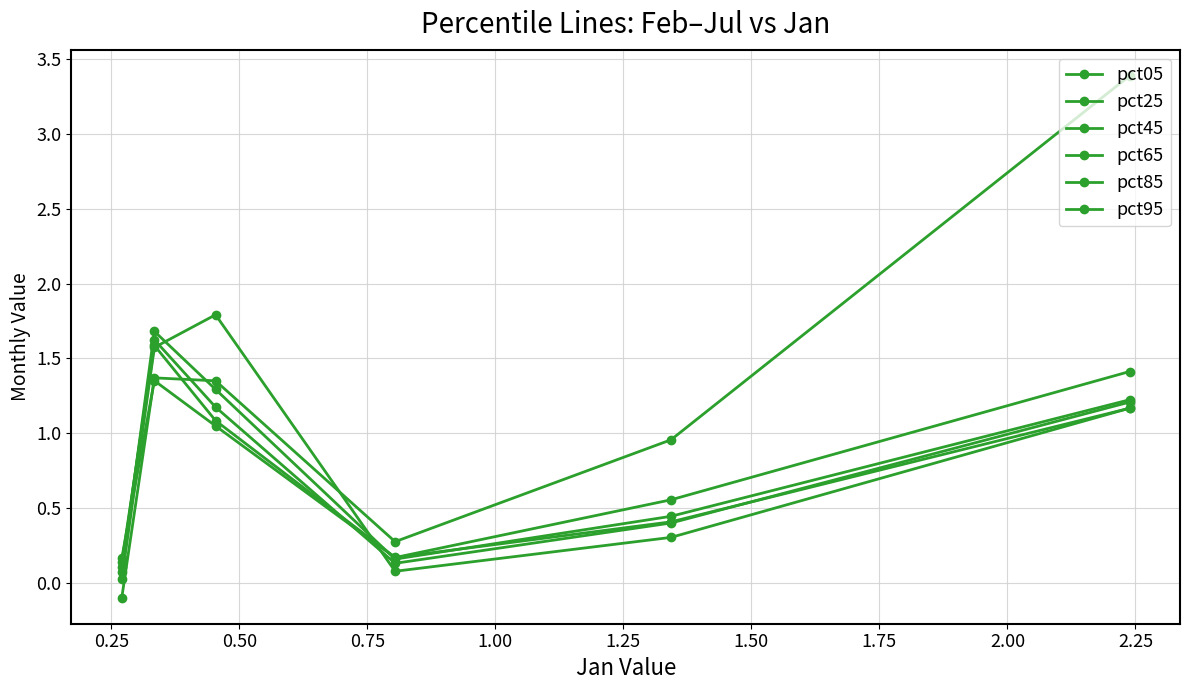

What is the sum of all pct85 values?

4.9